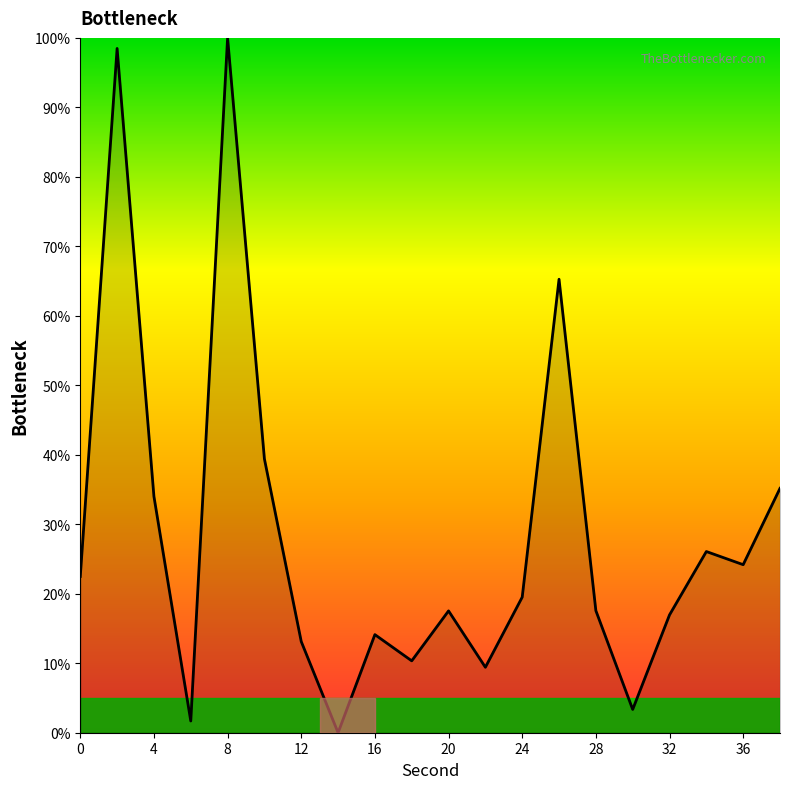

What is the maximum value shown in the chart?

100.0